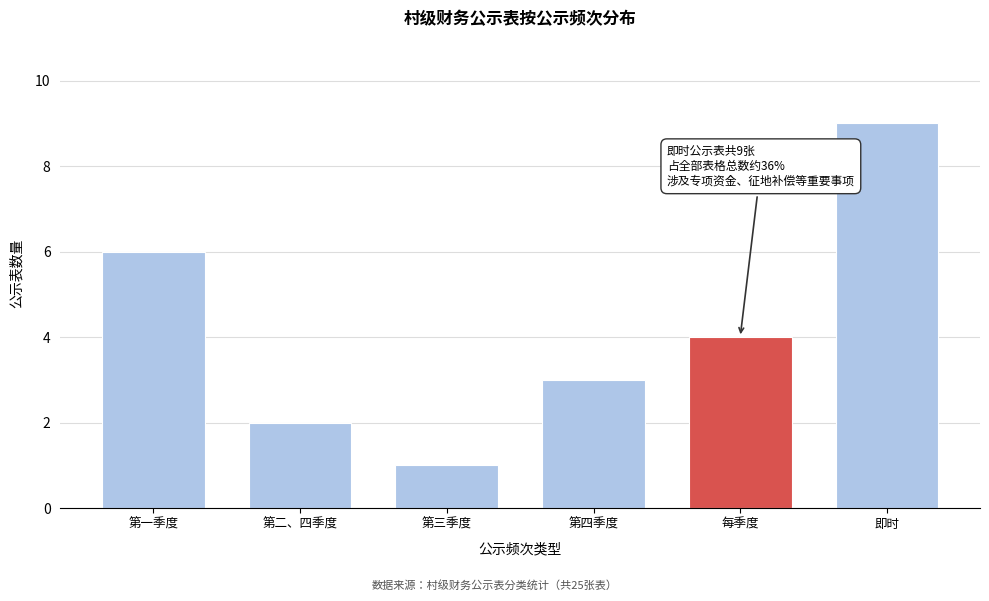

Reading left to right, transcribe all the data shown in this chart.

第一季度=6	第二、四季度=2	第三季度=1	第四季度=3	每季度=4	即时=9